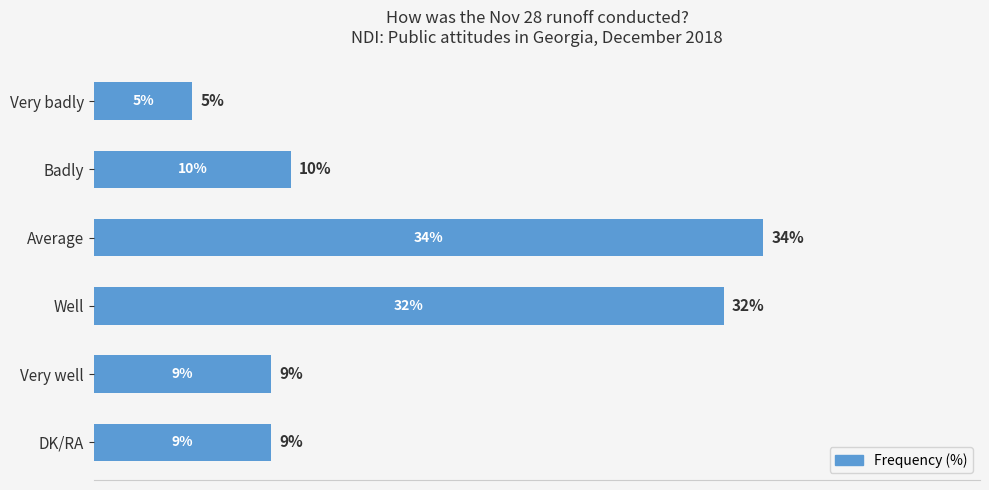

Which has a higher value, DK/RA or Average?

Average